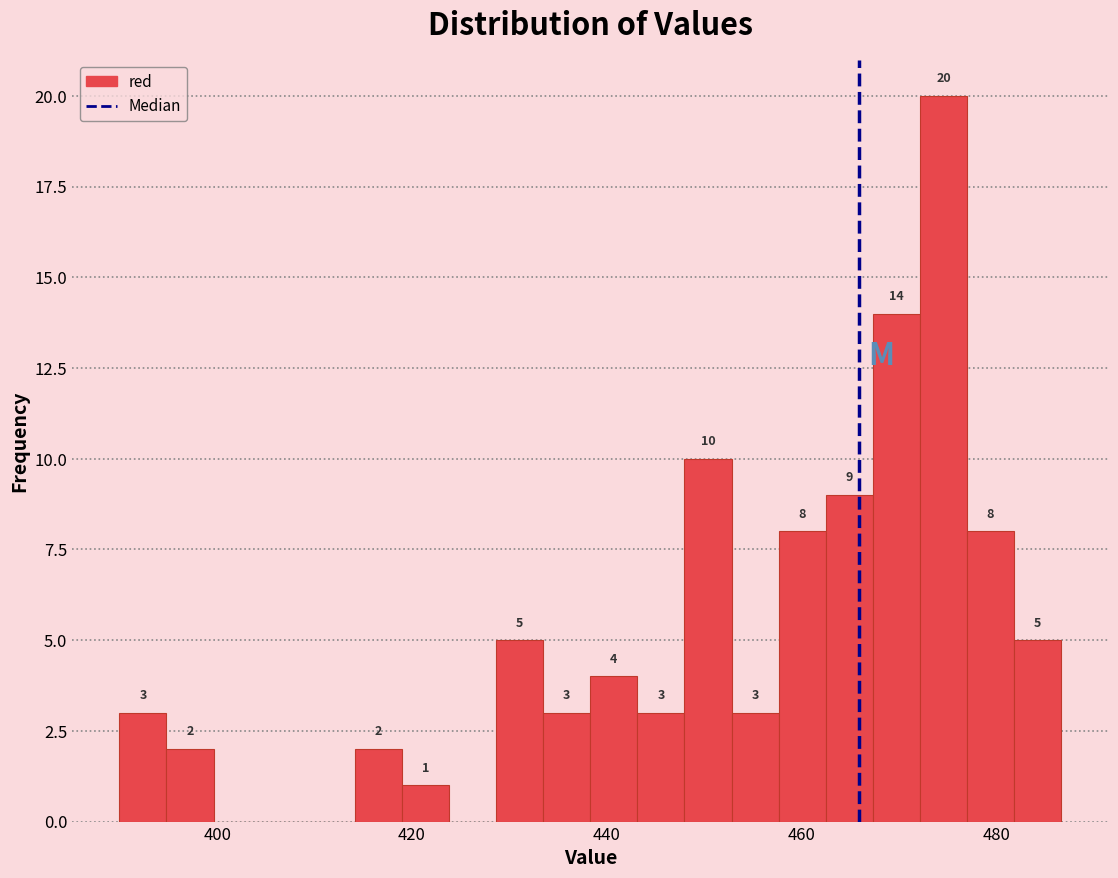

Around what value on the x-axis is the tallest bar? Give the approximate position of its centre, as read against the axis.

474